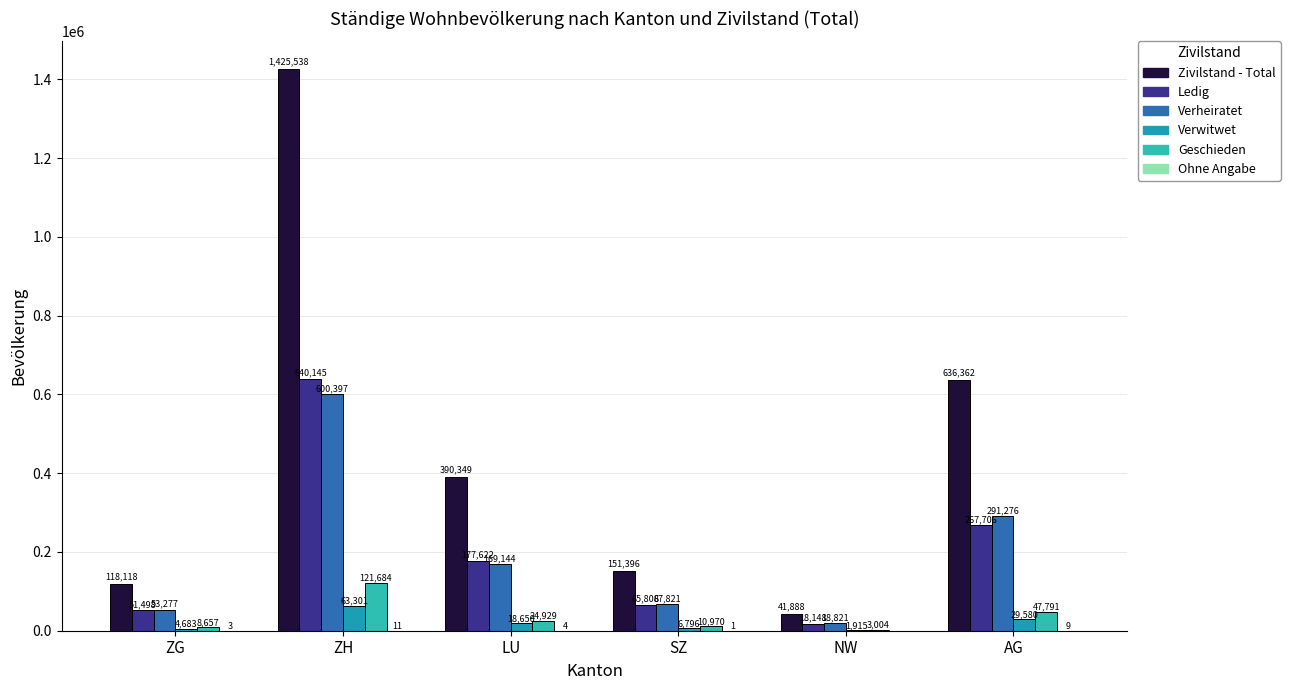

Which series has the largest total across all categories?

Zivilstand - Total